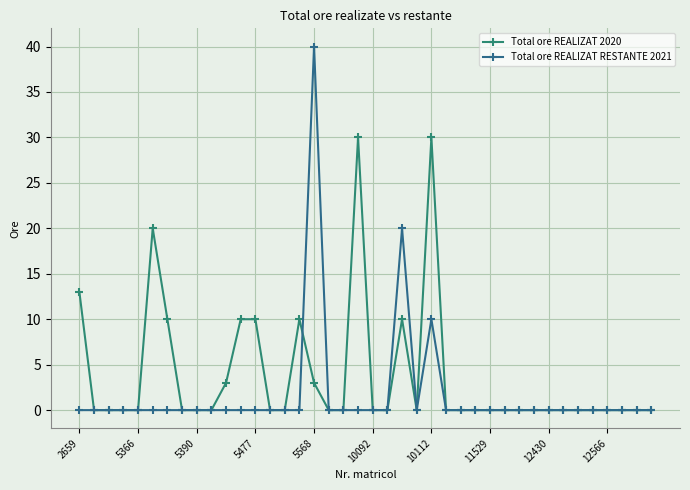

In Total ore REALIZAT 2020, how many points are higher than both neighbors (excluding endpoints)?

5